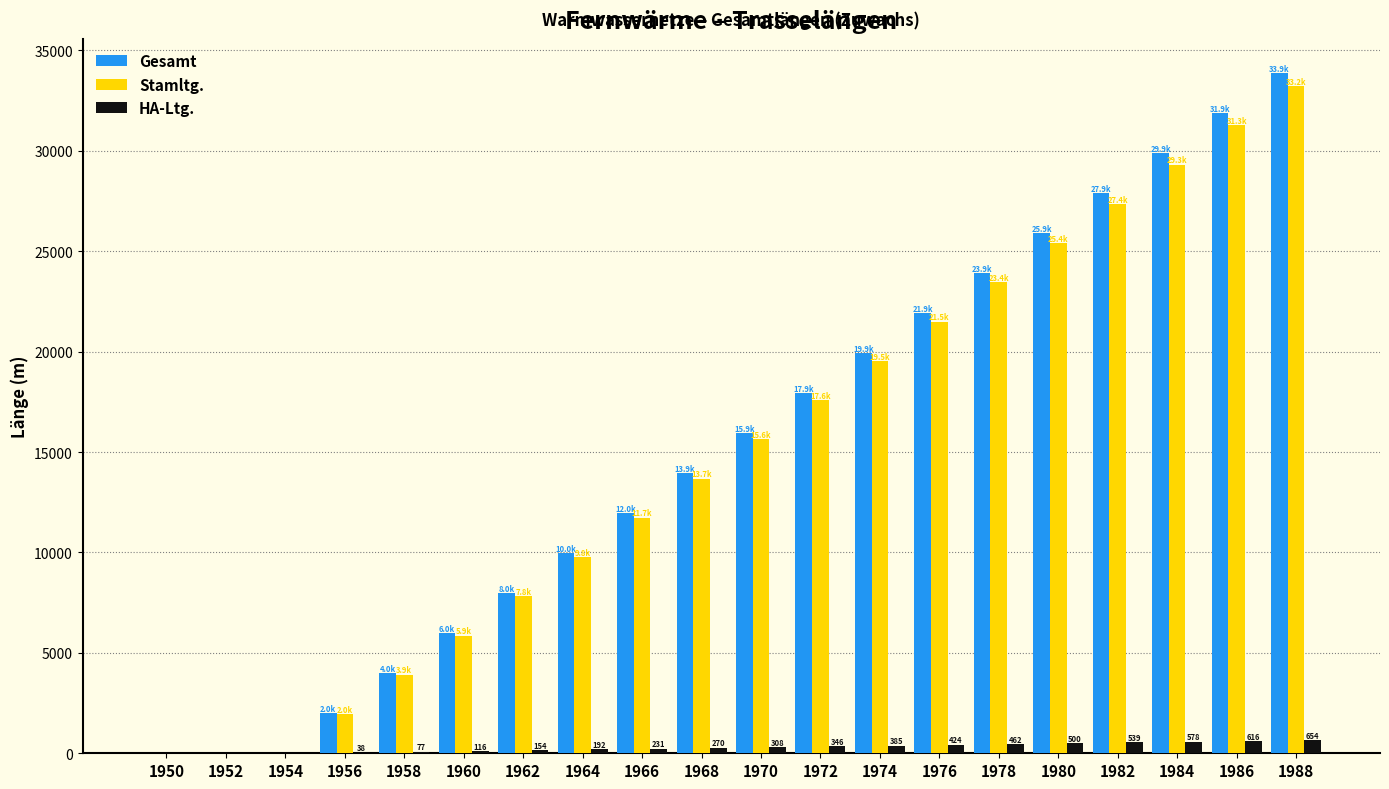

What is the difference between the Gesamt values at 1962 and 1956?

5977.2